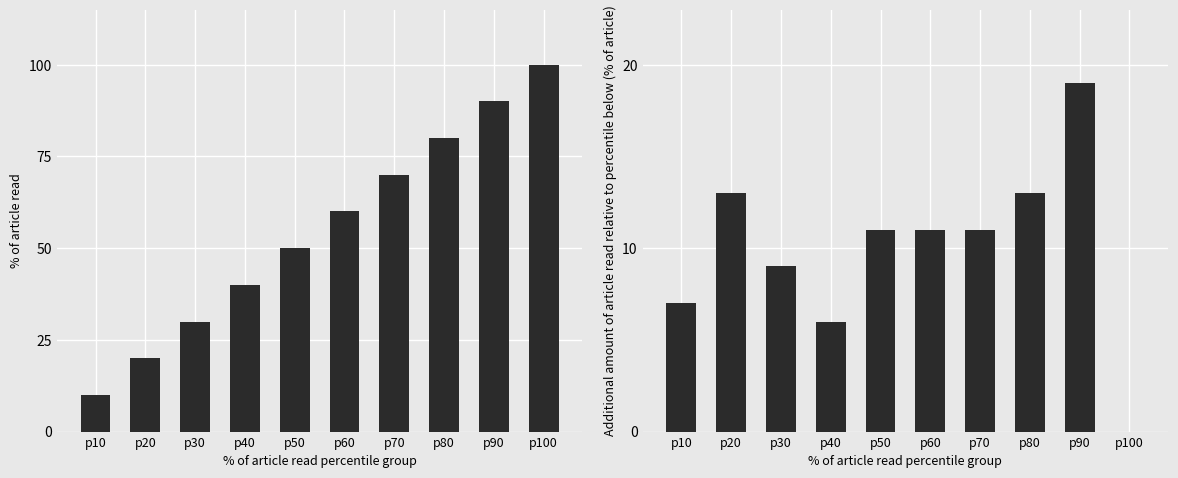

Reading right to left, extract all data points from this chart.

cumulative % of items: 100	90	80	70	60	50	40	30	20	10
additional % per step: 0	19	13	11	11	11	6	9	13	7